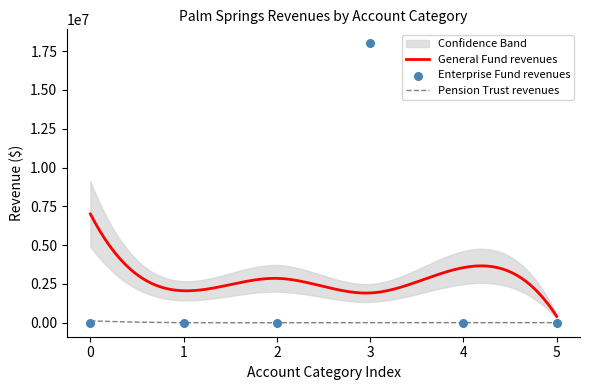

True or false: General Fund revenues and Pension Trust revenues intersect in this chart.

False